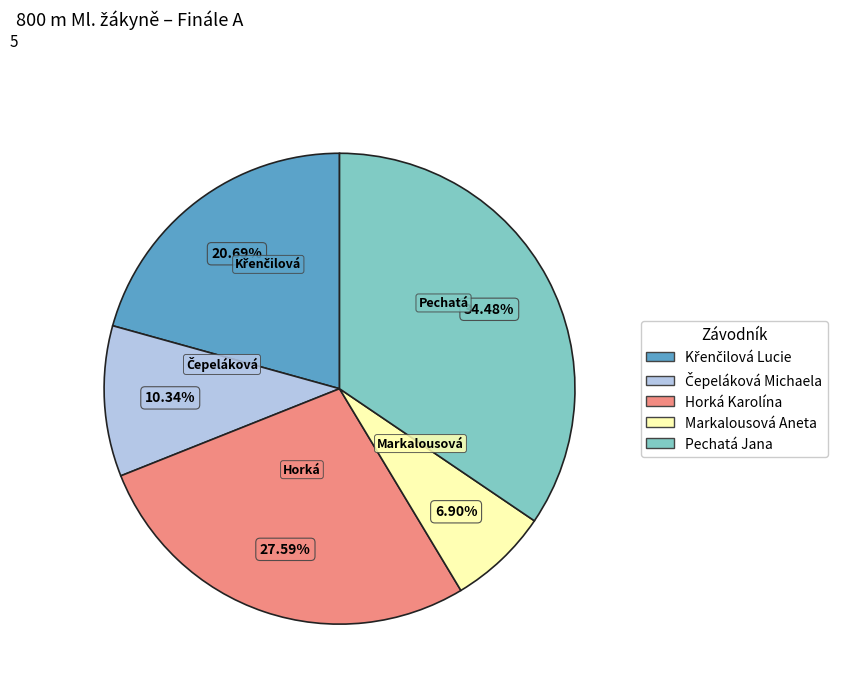

Which has a higher value, Markalousová Aneta or Pechatá Jana?

Pechatá Jana